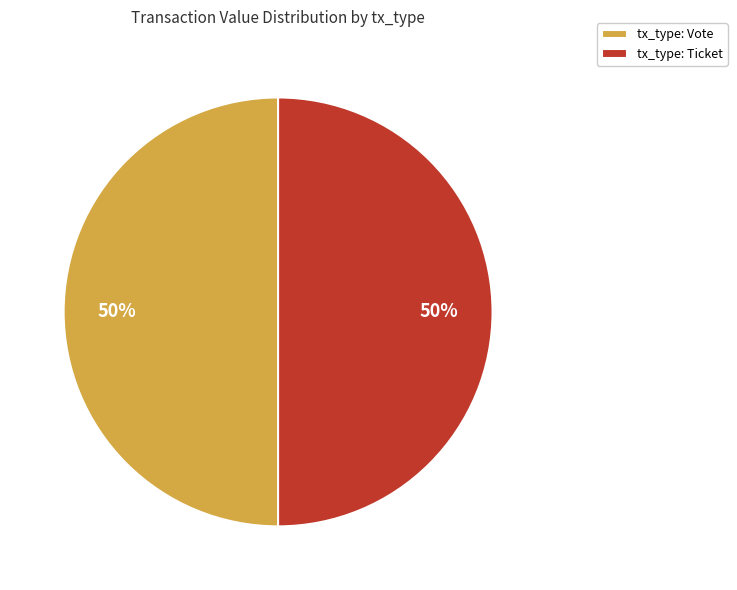

Is the sum of tx_type: Vote and tx_type: Ticket greater than half?

Yes